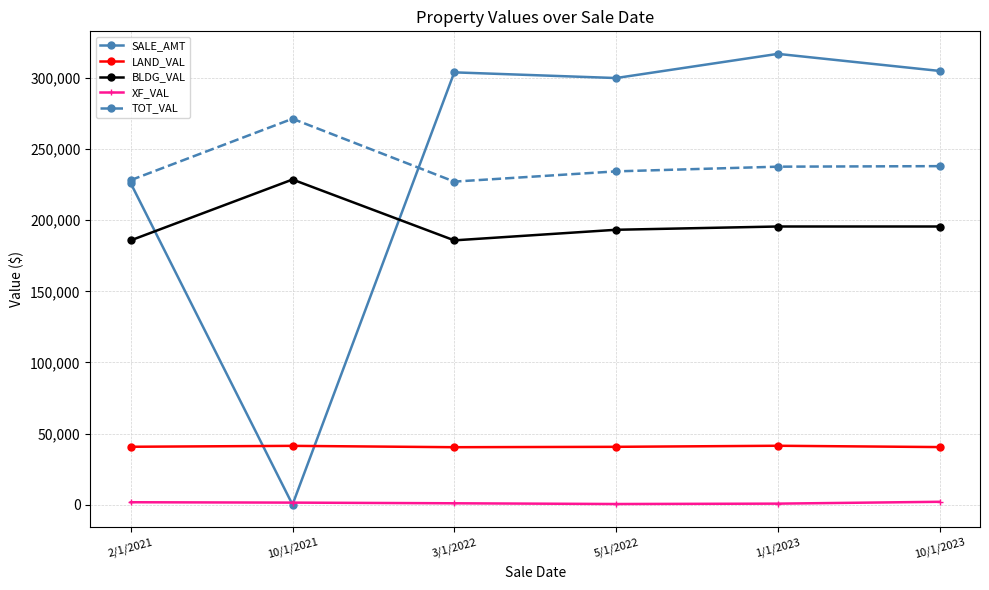

What is the label of the 6th point from the right?

2/1/2021